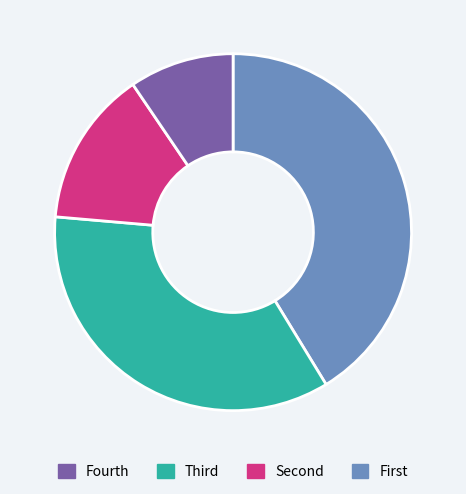

How many slices are in this pie chart?

4